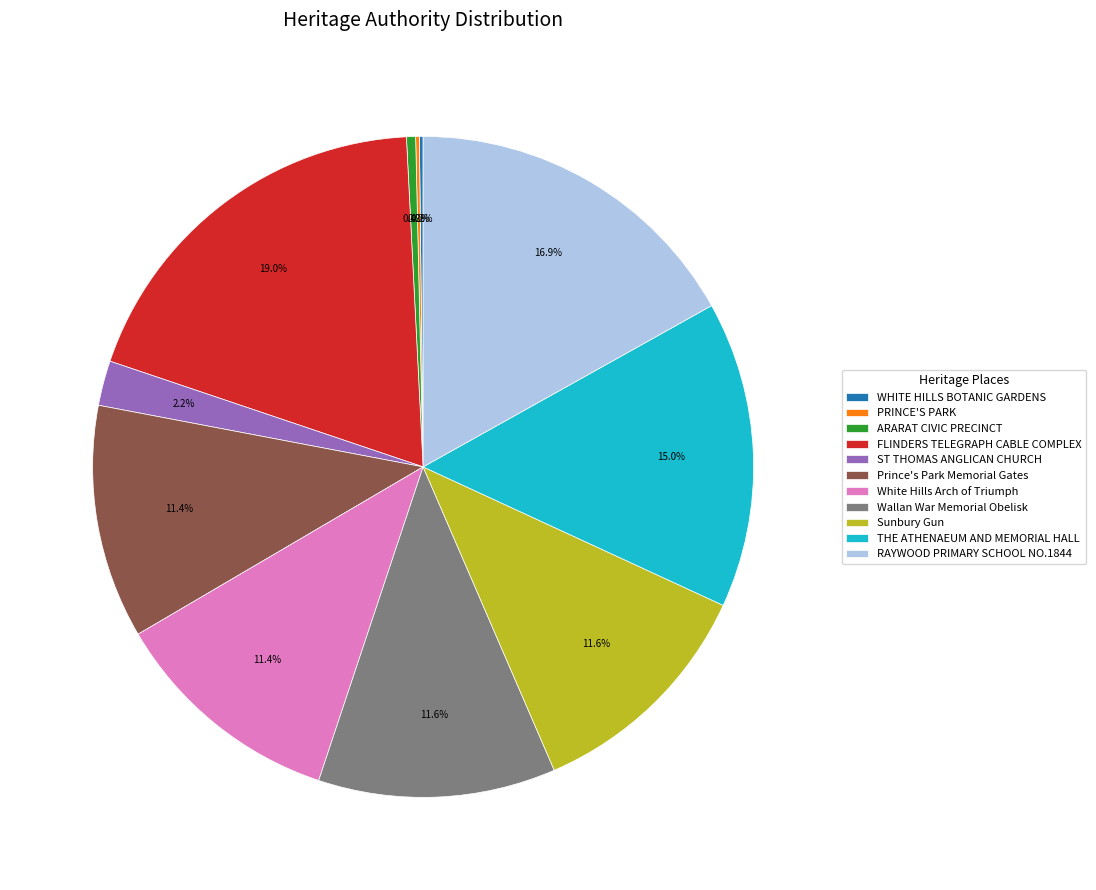

Does Sunbury Gun account for over 50% of the chart?

No